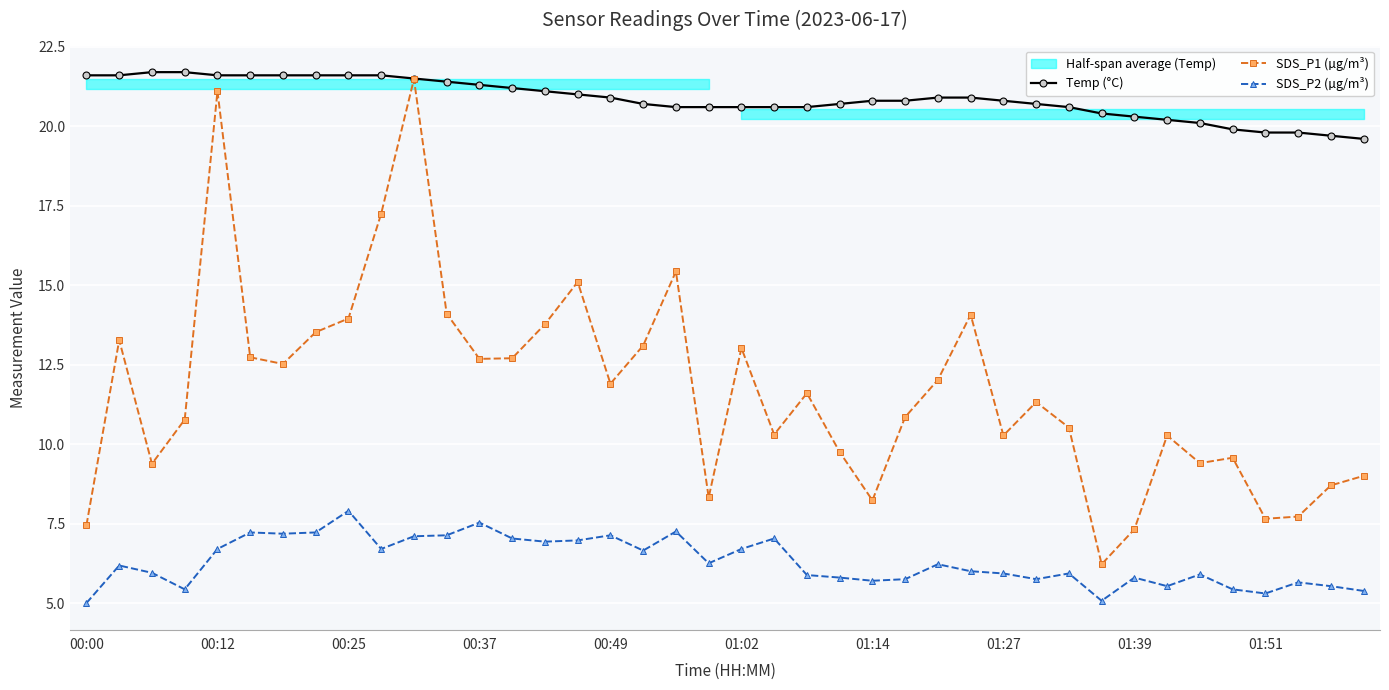

What is the smallest value displayed?

5.0